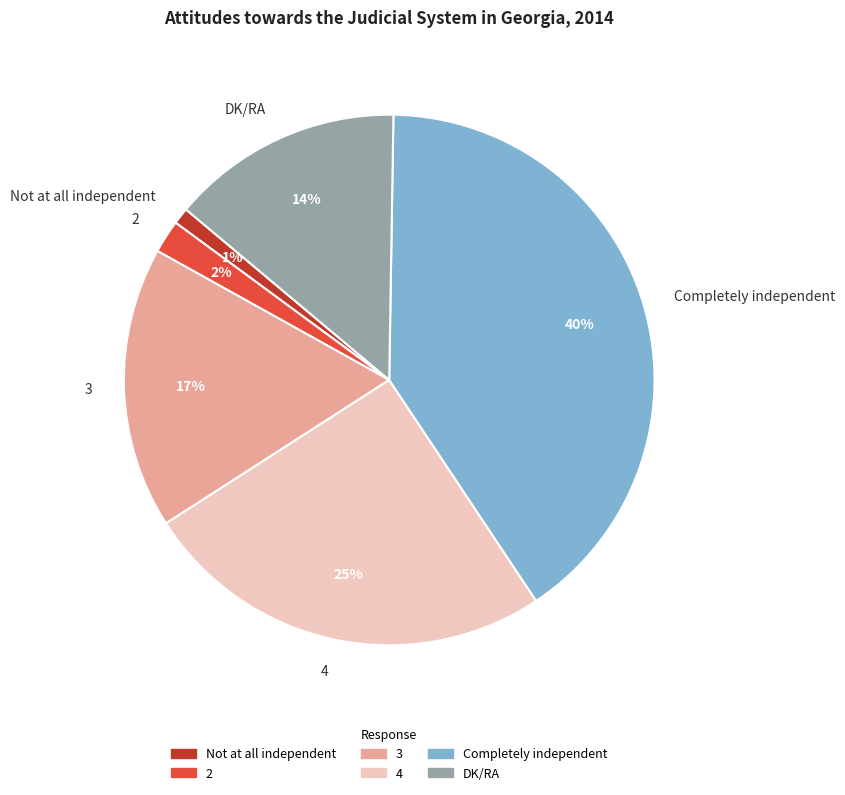

To the nearest percent, what portion does Not at all independent represent?

1%